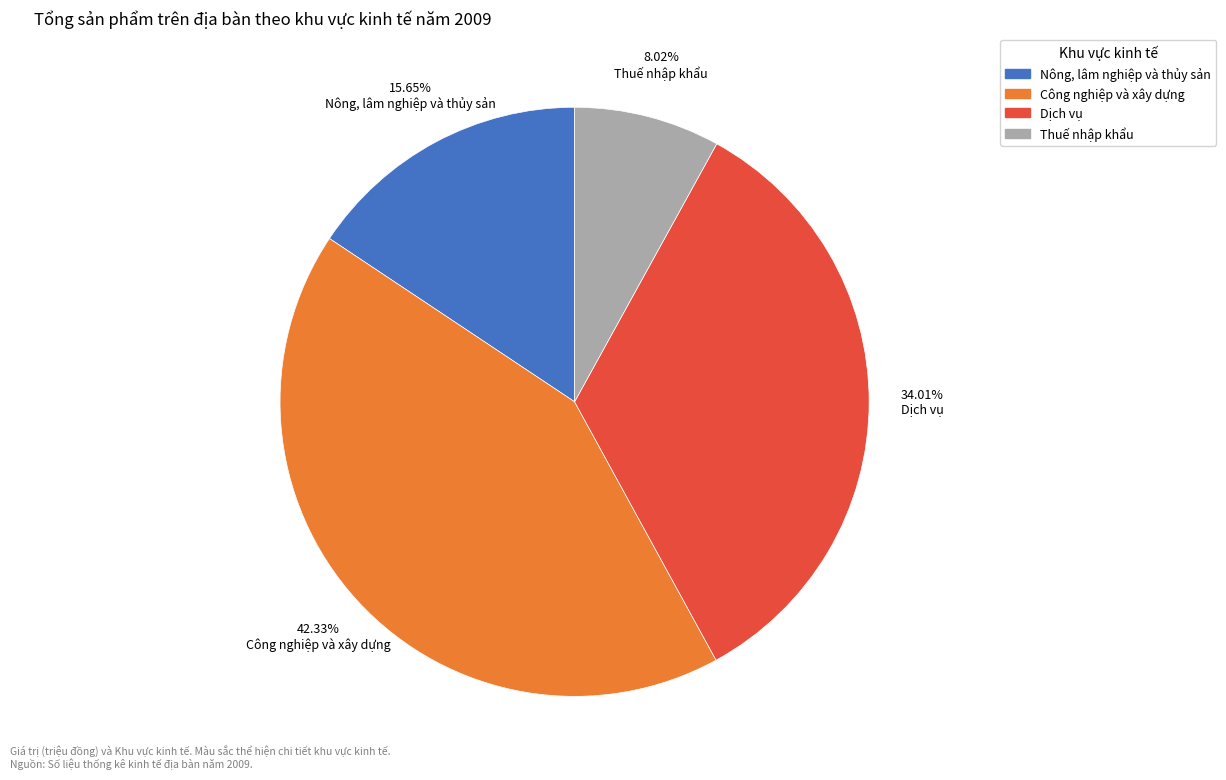

To the nearest percent, what percentage of the pie is Dịch vụ?

34%